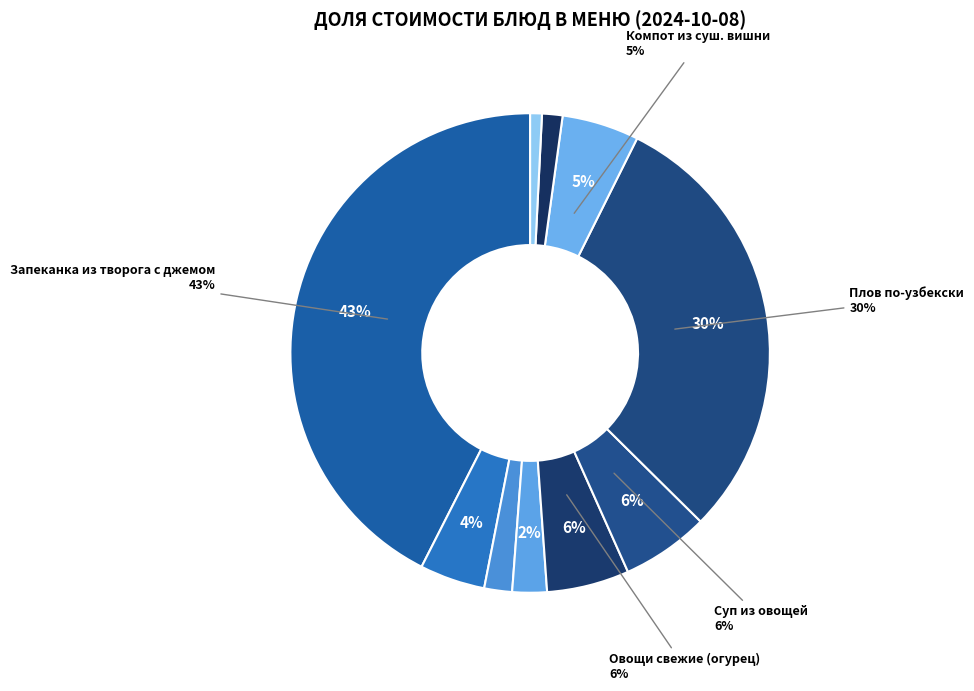

Which slice is the largest?

Запеканка из творога с джемом